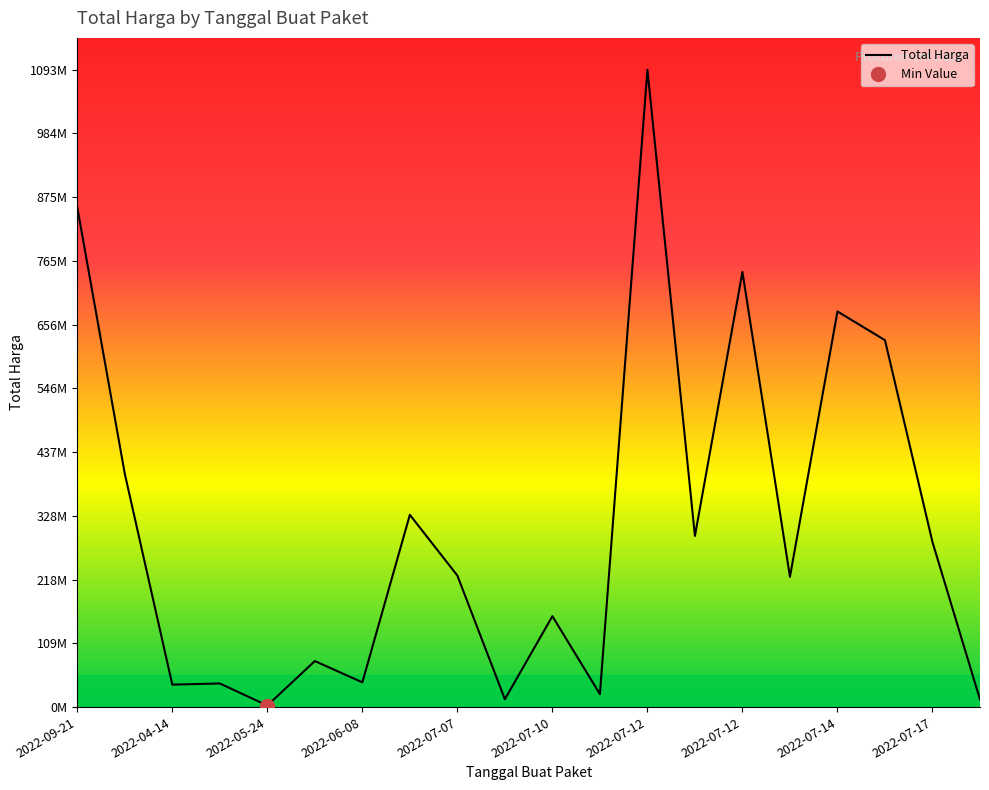

Is it true that the value at 2022-07-07 is 386144682?

False